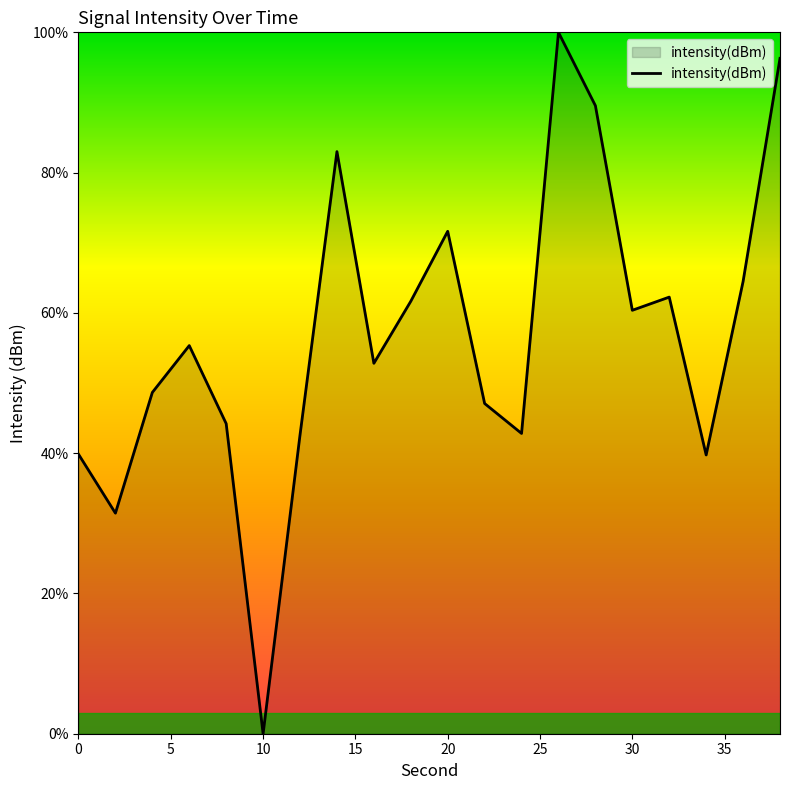

What is the maximum value shown in the chart?

100.0